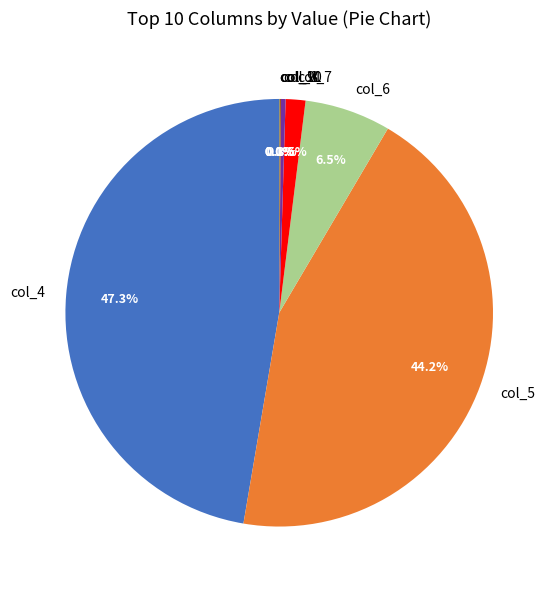

Which has a higher value, col_8 or col_7?

col_7